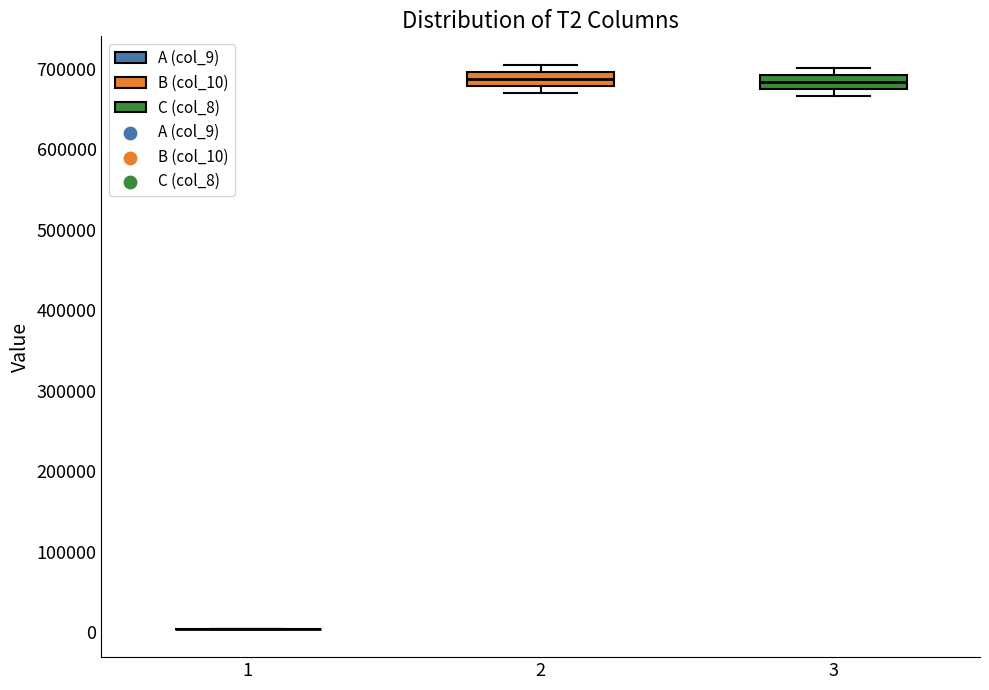

Reading left to right, read every box against the y-axis: the position of its median line, the range the box covers, and the ends of its whiskers. The values are not printed on the chart, so give them approximately, as read against the axis.

1: box collapsed to a line at 0, whiskers 0 to 0
2: median 690000, box 680000 to 700000, whiskers 670000 to 710000
3: median 680000 (inside the box), box 680000 to 690000, whiskers 670000 to 700000